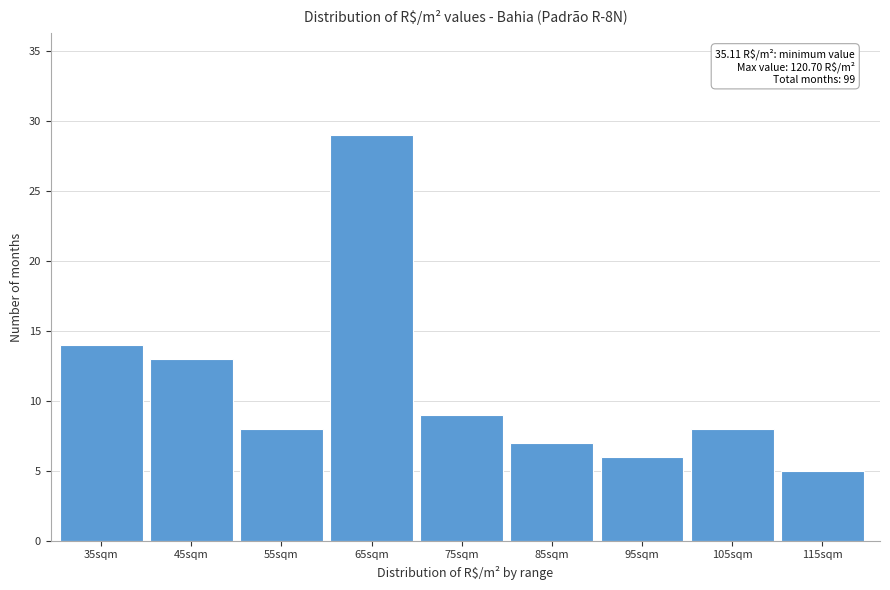

Reading left to right, what are all the values shown in this chart?

14	13	8	29	9	7	6	8	5